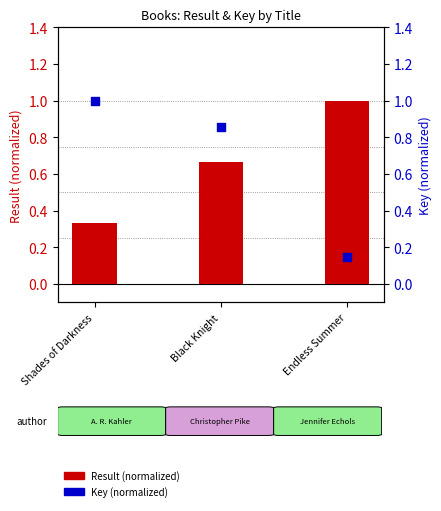

What are all the series names shown in the legend?

Result (normalized), Key (normalized)